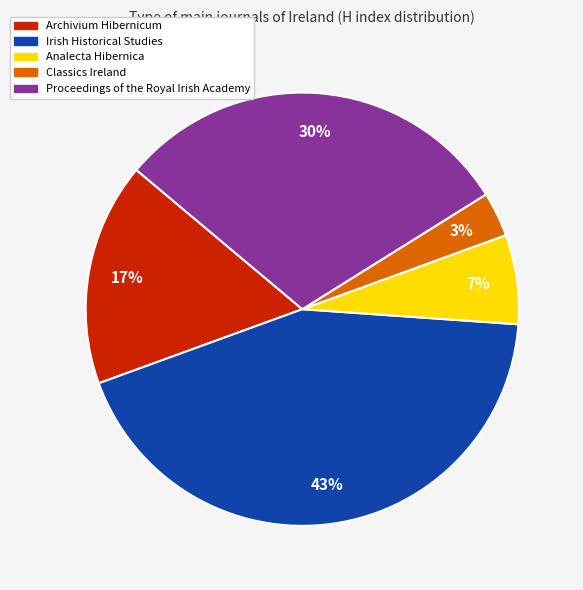

To the nearest percent, what is the combined percentage of Proceedings of the Royal Irish Academy and Archivium Hibernicum?

47%